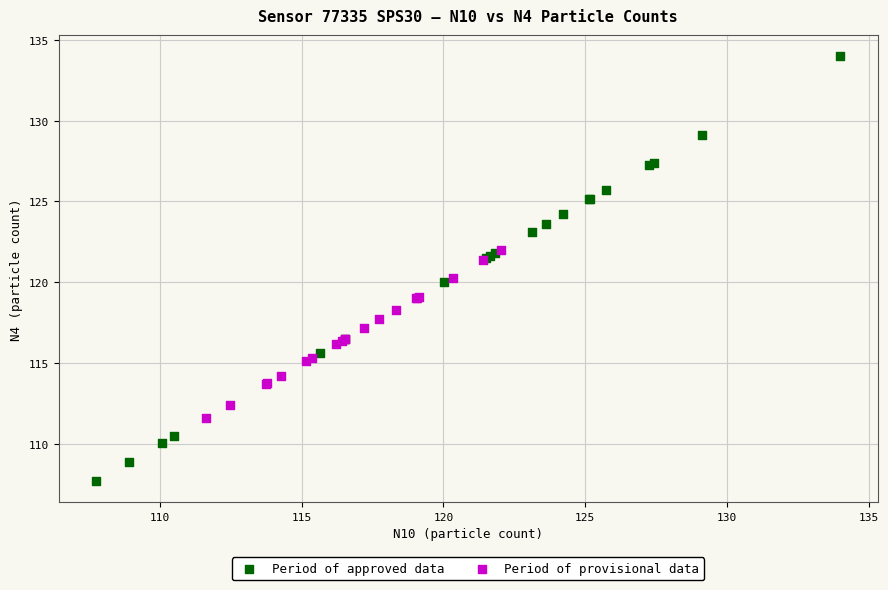

Which series contains the lowest Y value?

Period of approved data